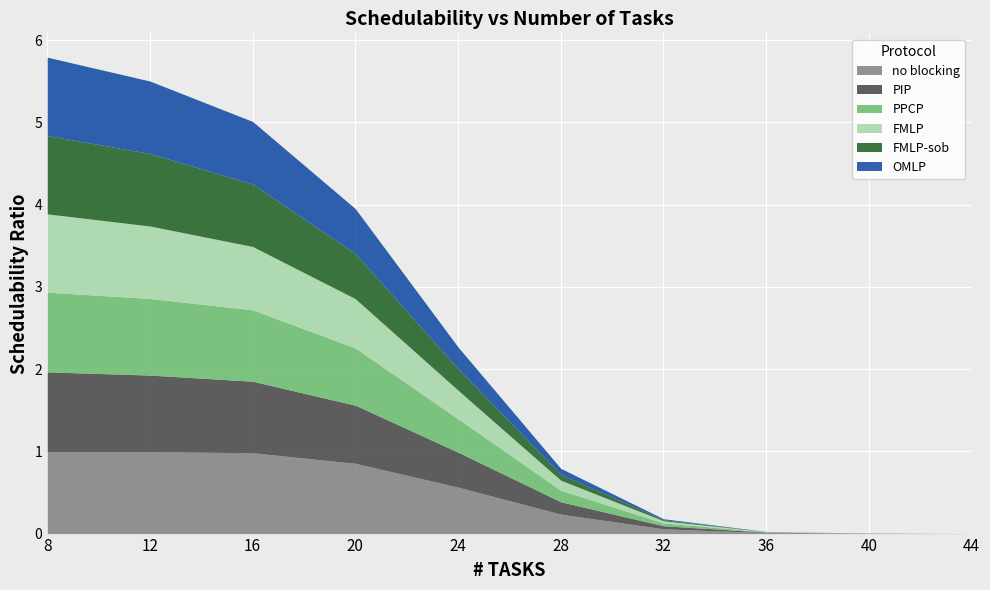

How many data points in FMLP-sob are above 0?

9